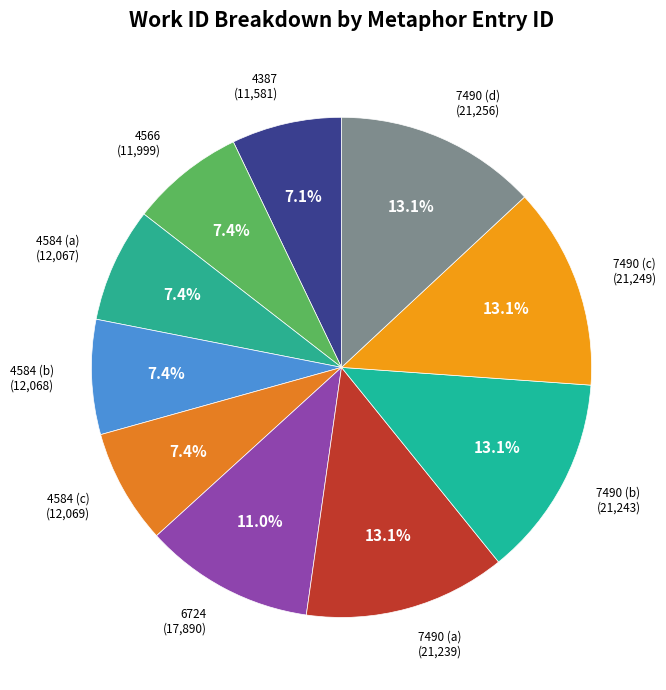

Which has a higher value, 6724 or 7490 (a)?

7490 (a)